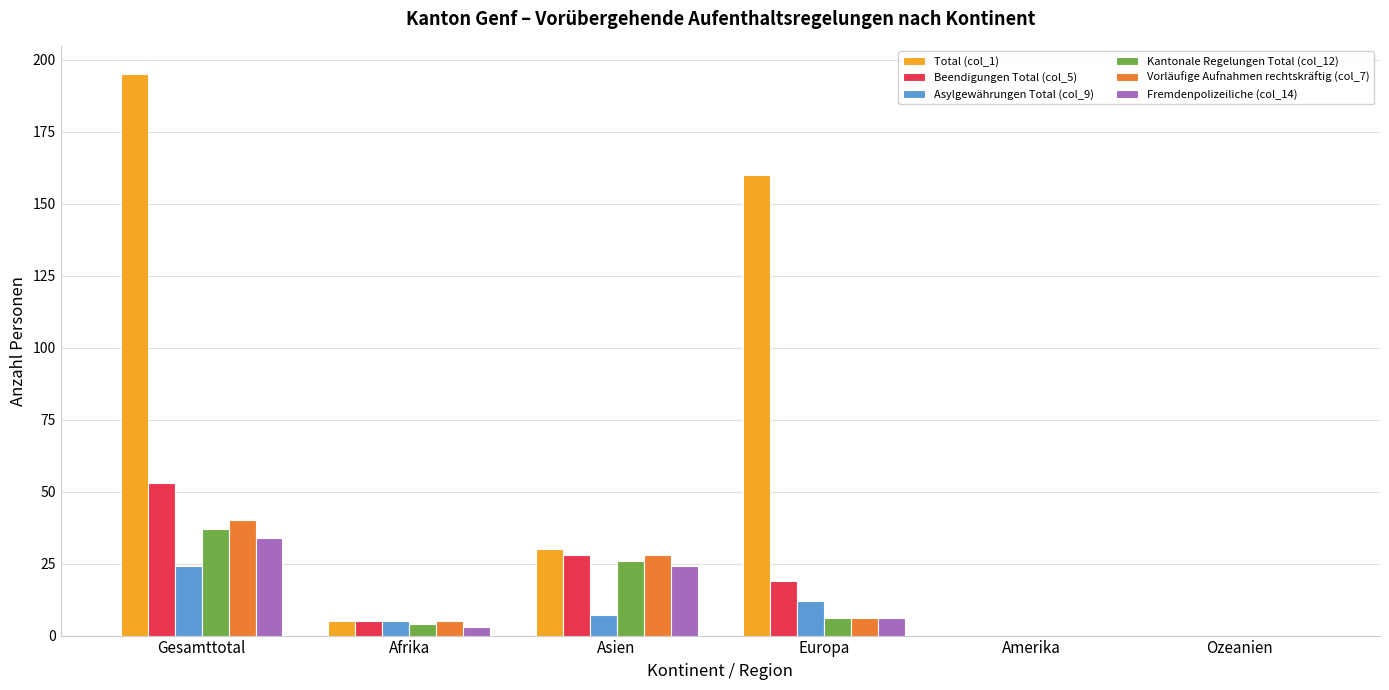

At which label does Vorläufige Aufnahmen rechtskräftig (col_7) first exceed 6?

Gesamttotal